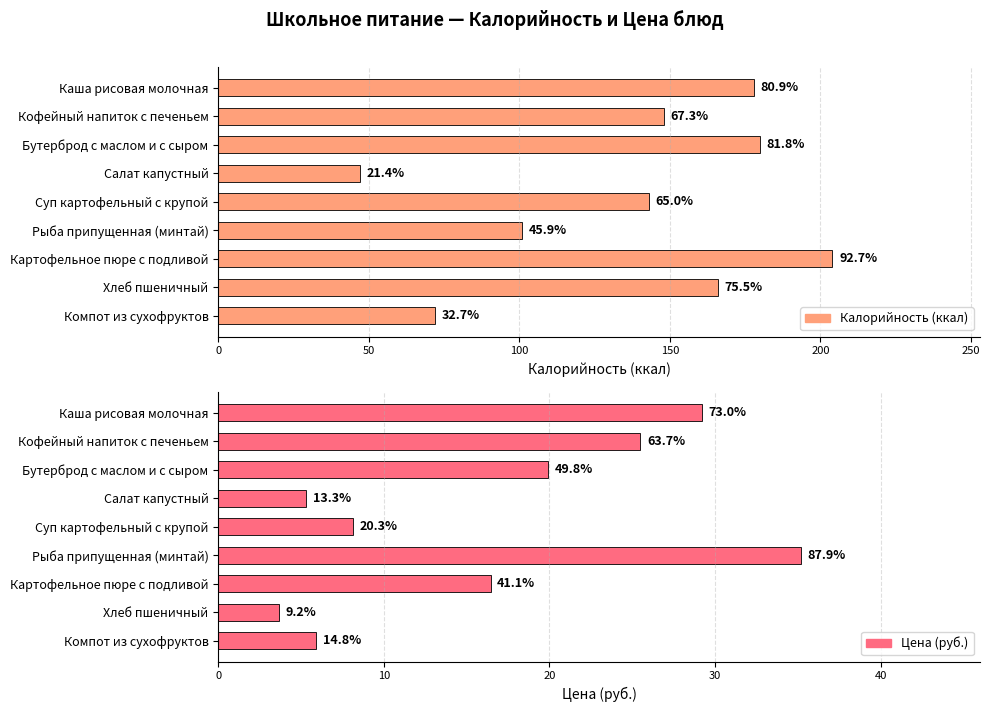

Reading left to right, list all the values displayed in this chart.

Калорийность (ккал): 178.0	148.0	180.0	47.0	143.0	101.0	204.0	166.0	72.0
Цена (руб.): 29.2	25.5	19.9	5.3	8.1	35.2	16.4	3.7	5.9